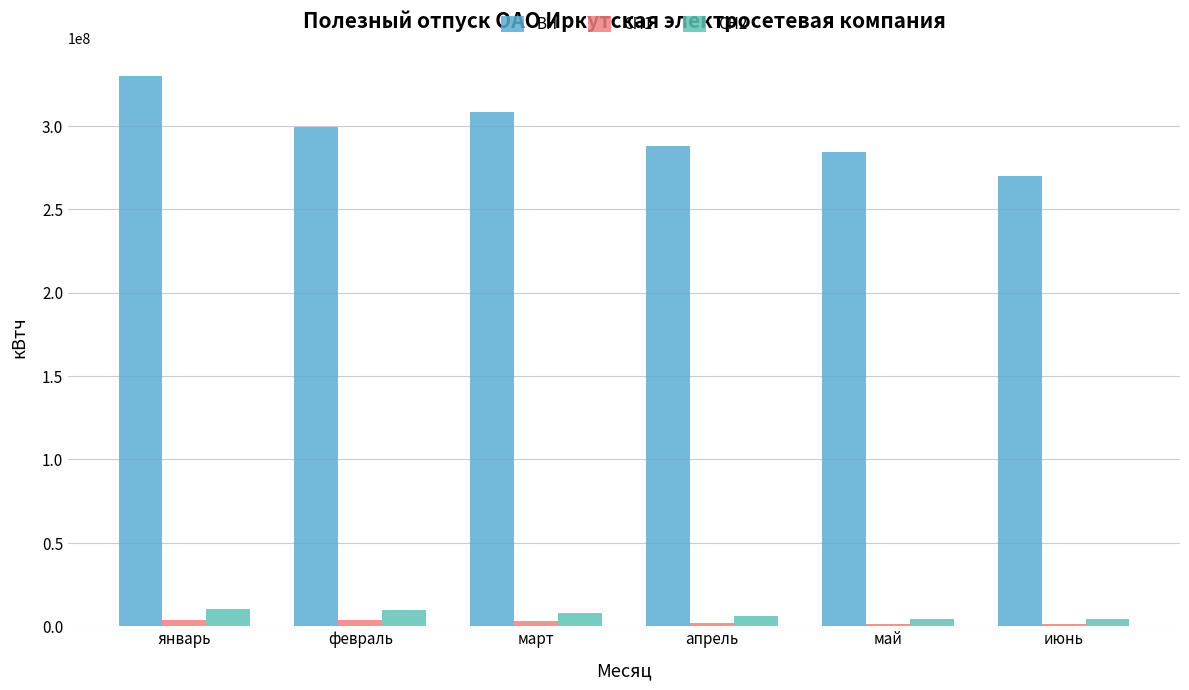

Where does the СН1 series first go above 2988884?

январь